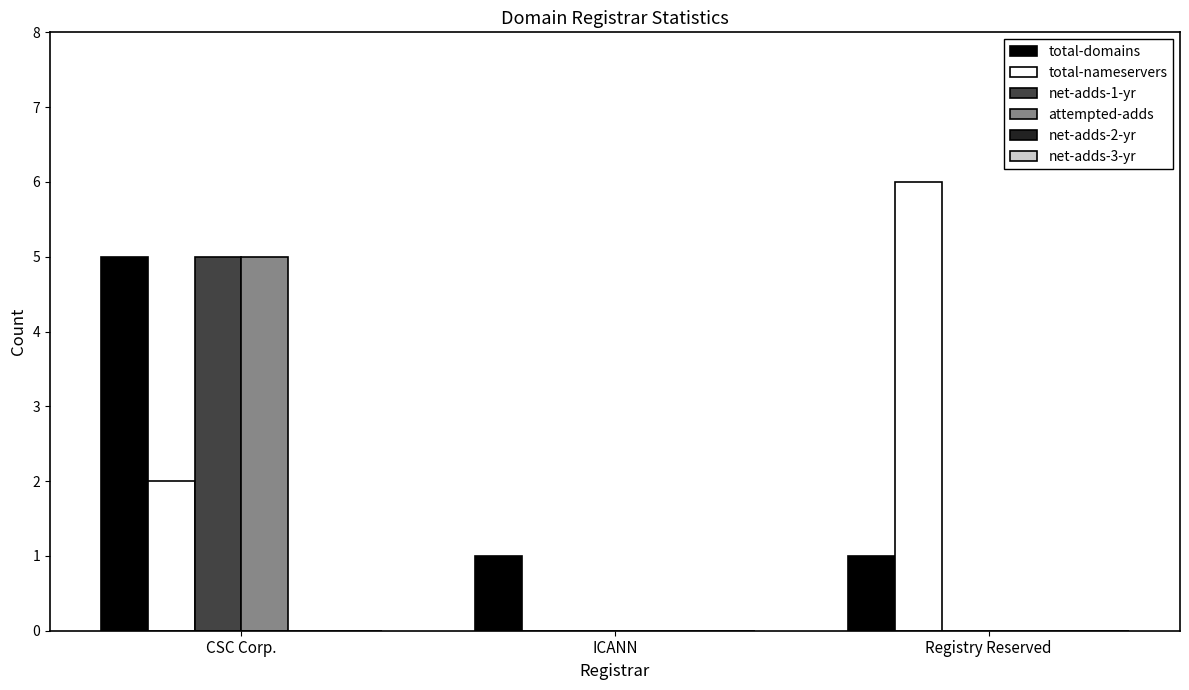

What is the sum of all net-adds-1-yr values?

5